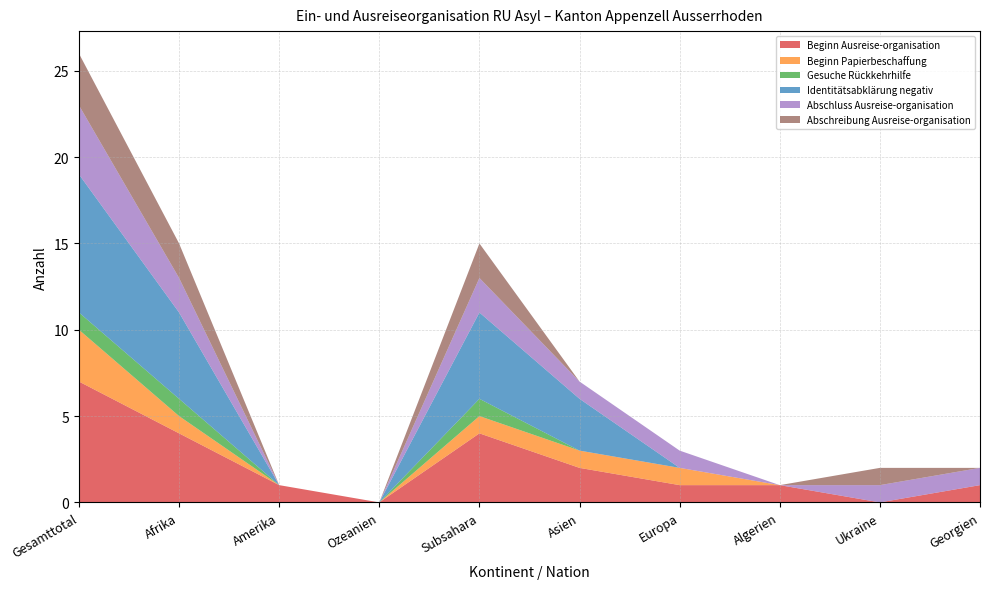

Reading left to right, list all the values displayed in this chart.

Beginn Ausreise-organisation: 7	4	1	0	4	2	1	1	0	1
Beginn Papierbeschaffung: 3	1	0	0	1	1	1	0	0	0
Gesuche Rückkehrhilfe: 1	1	0	0	1	0	0	0	0	0
Identitätsabklärung negativ: 8	5	0	0	5	3	0	0	0	0
Abschluss Ausreise-organisation: 4	2	0	0	2	1	1	0	1	1
Abschreibung Ausreise-organisation: 3	2	0	0	2	0	0	0	1	0